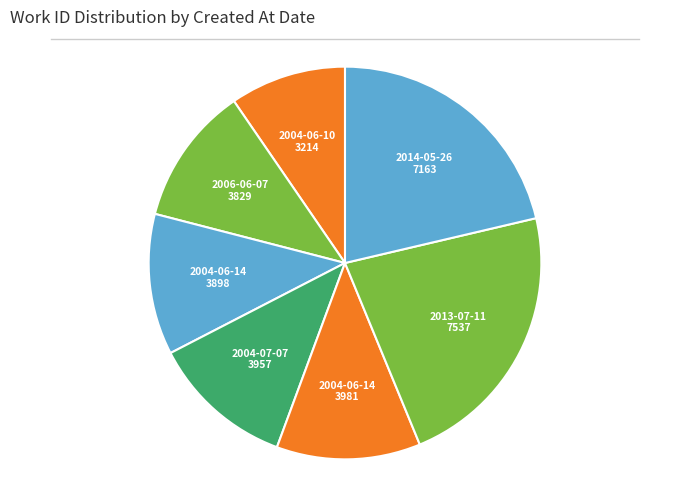

What is the smallest slice in the pie chart?

2004-06-10